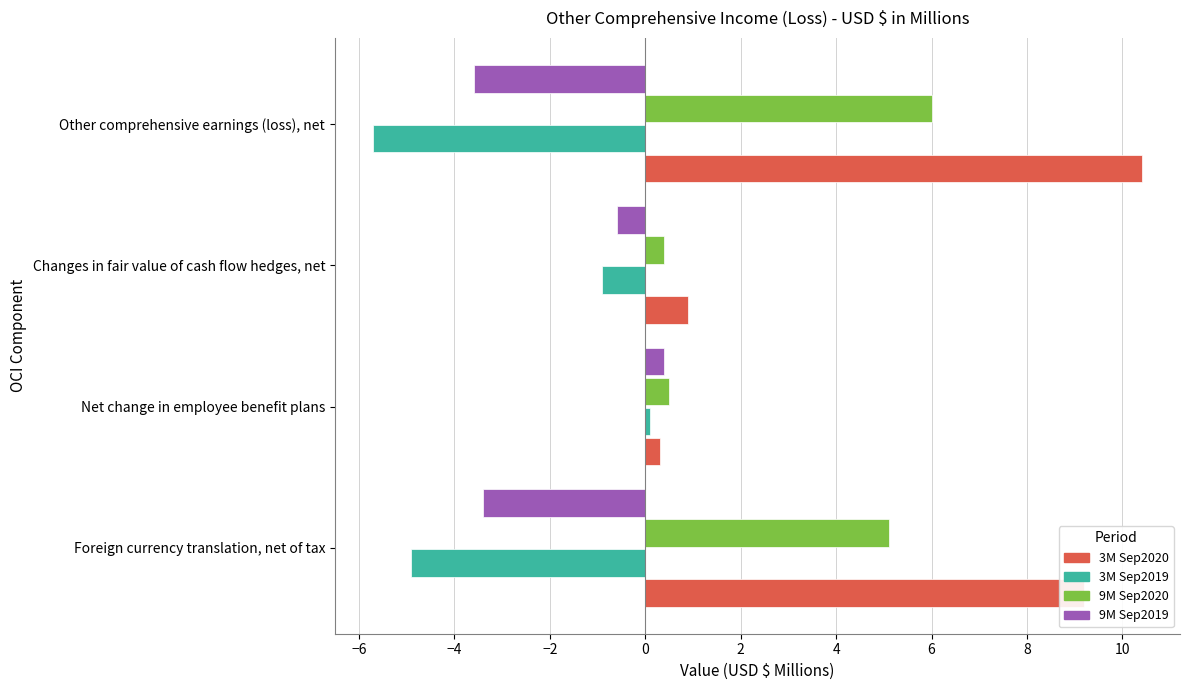

List the series in order of their peak value, highest first.

3M Sep2020, 9M Sep2020, 9M Sep2019, 3M Sep2019